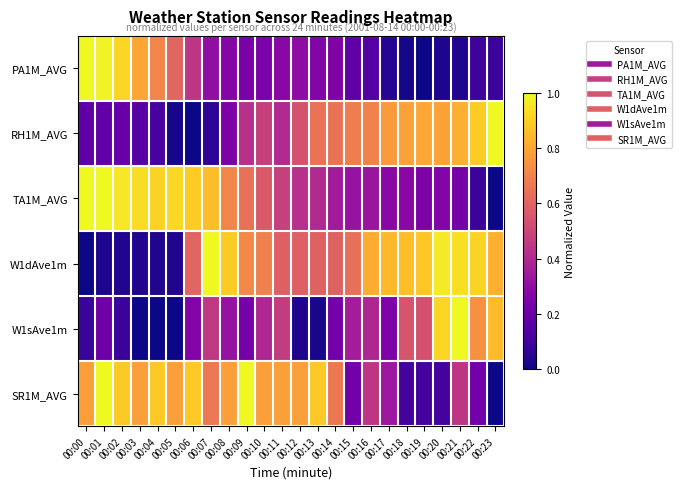

Between 00:03 and 00:06, which is larger?

00:03